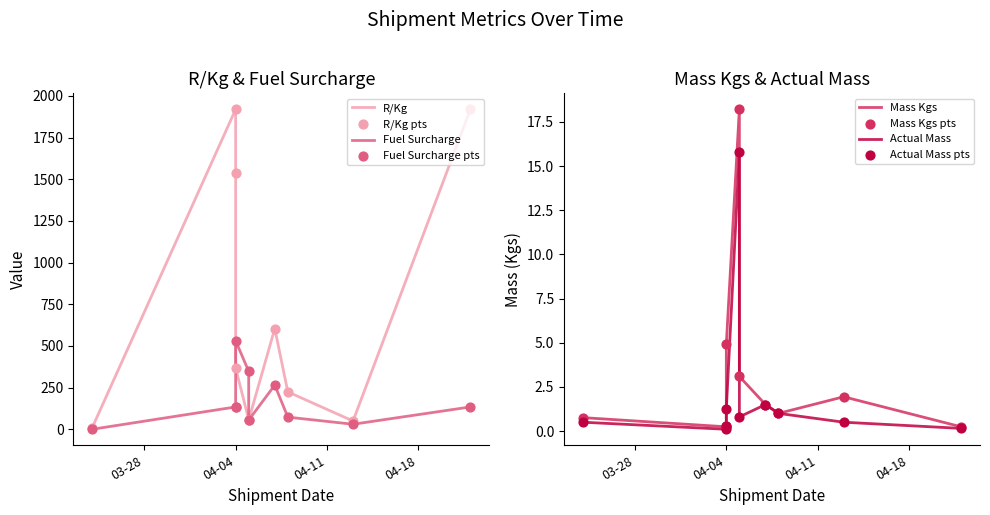

At which category is the sum across all series the highest?

2022-04-22